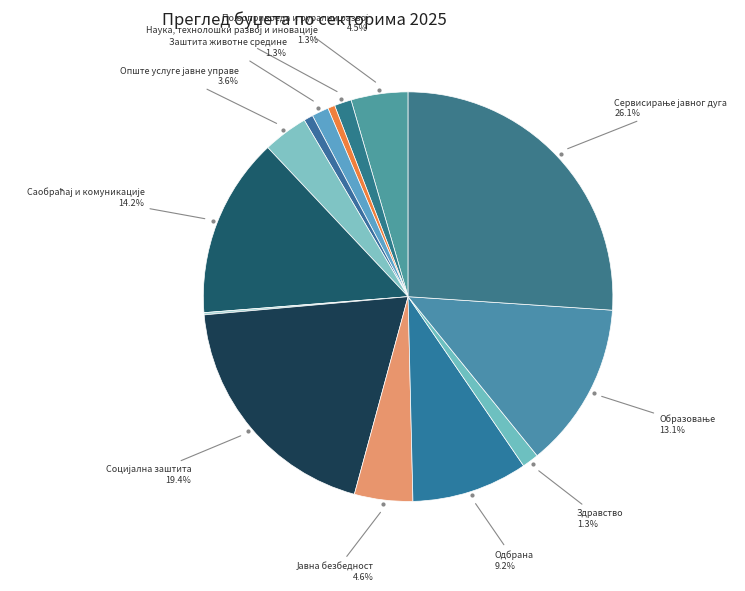

How many segments does this pie chart have?

14